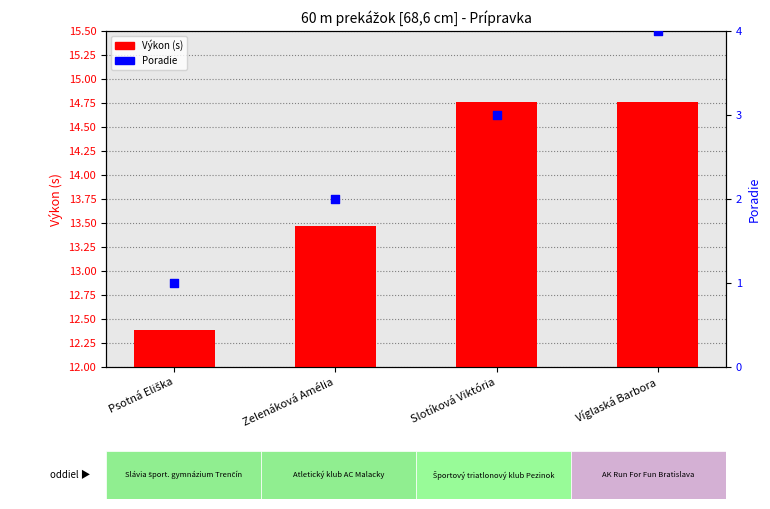

Which series reaches the maximum Y coordinate?

Výkon (s)